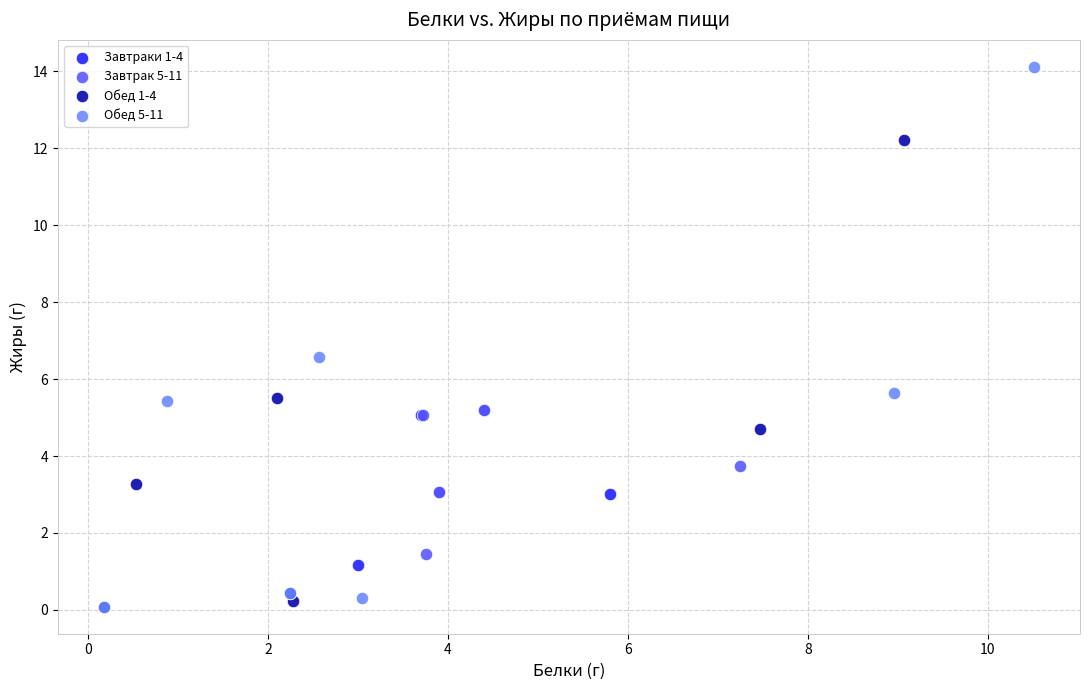

Which series reaches the maximum Y coordinate?

Обед 5-11